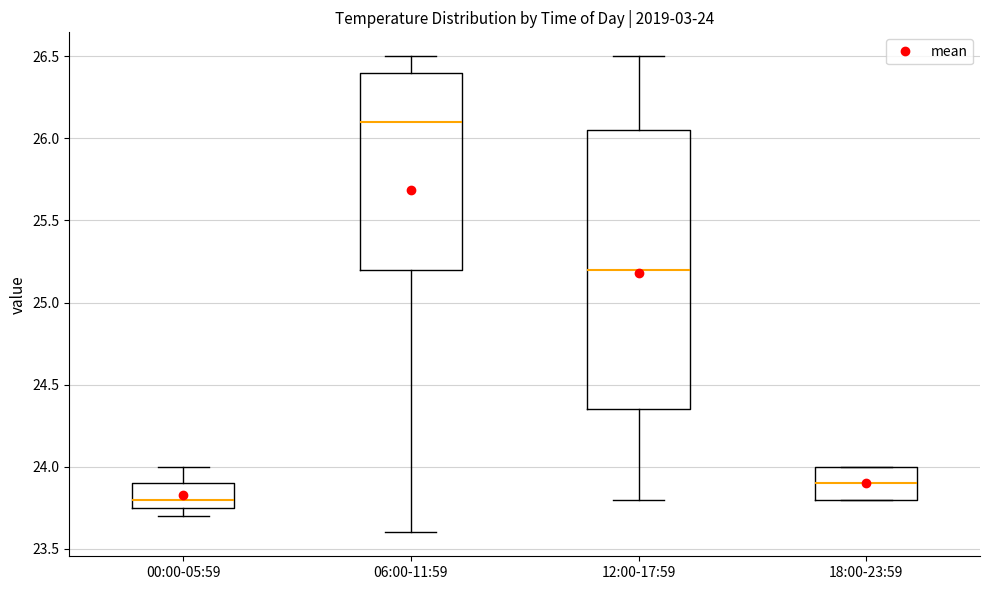

Which box is the tallest, from its lower edge to its upper edge?

12:00-17:59